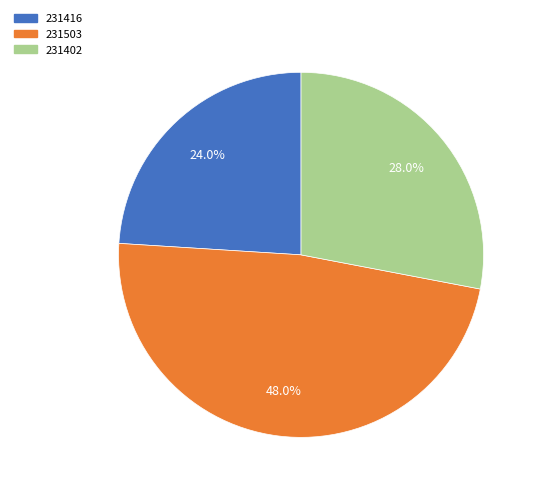

To the nearest percent, what portion does 231402 represent?

28%